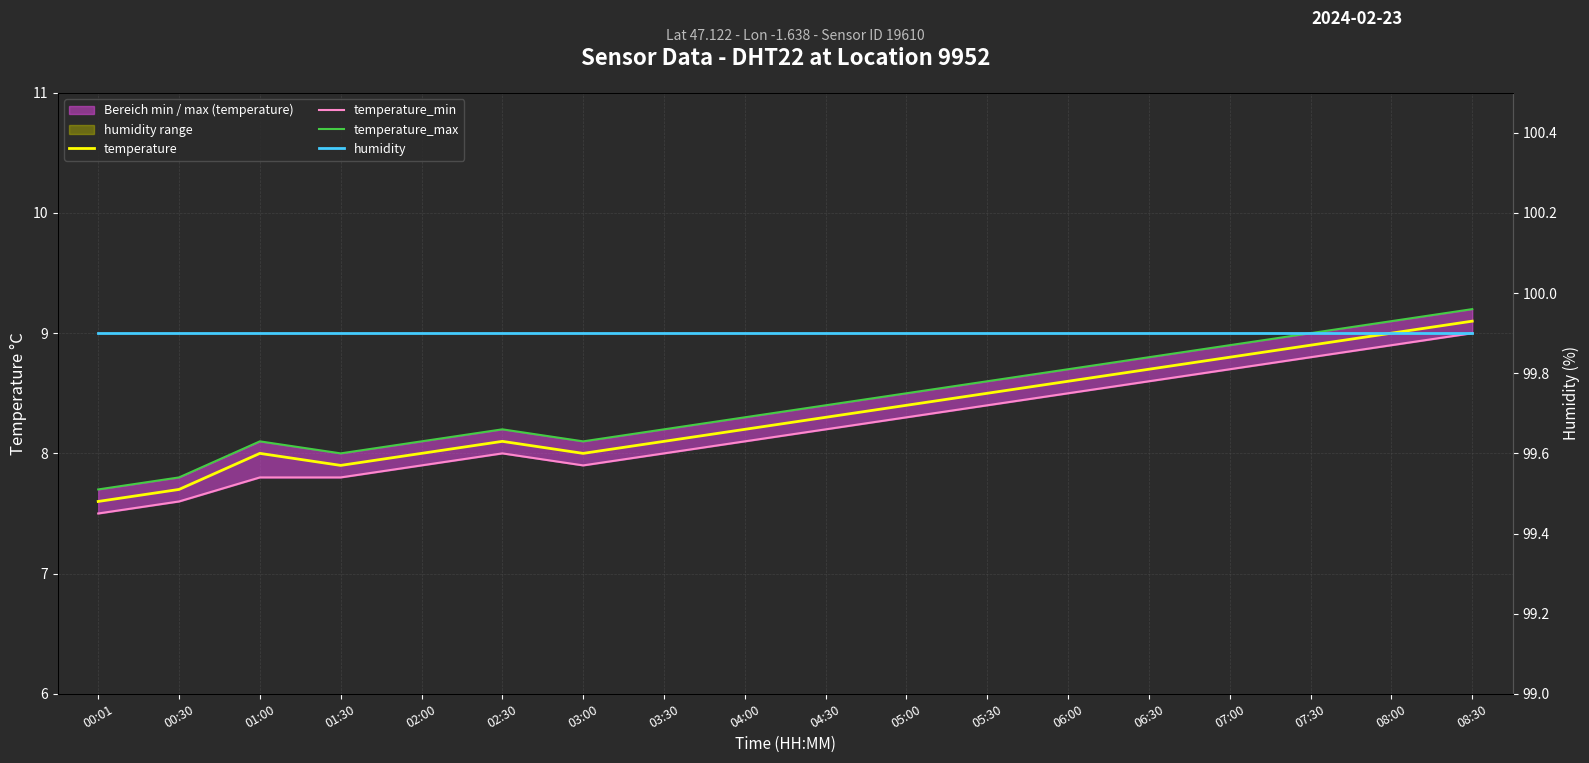

What is the spread (max minus min) of values at 05:30?

91.5